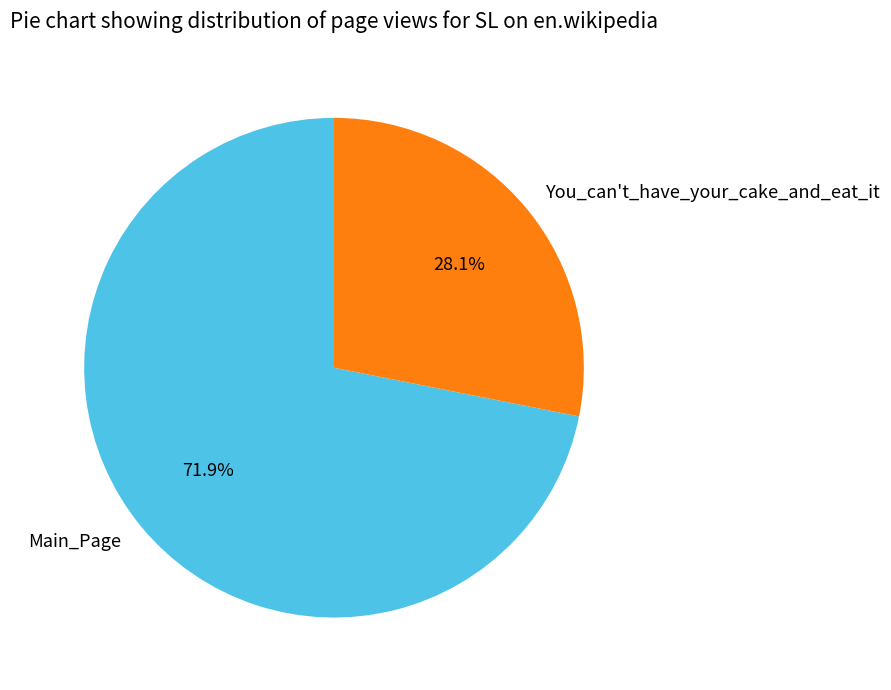

To the nearest percent, what is the difference between the Main_Page and You_can't_have_your_cake_and_eat_it slice percentages?

44%